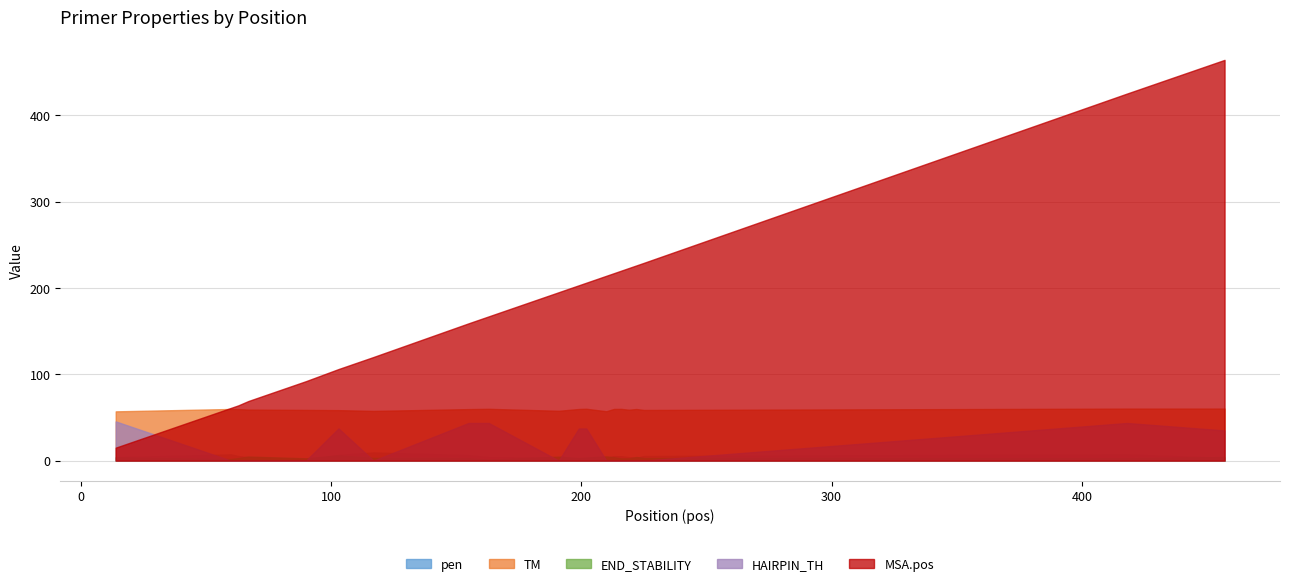

How many categories are shown in the chart?

20